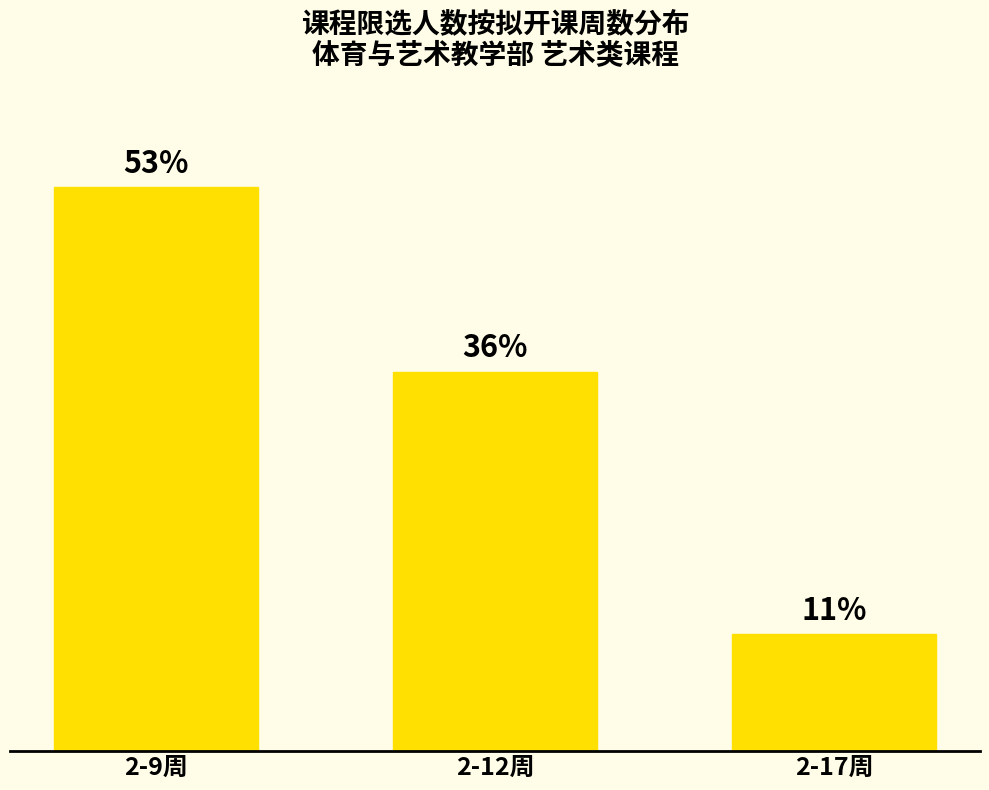

Does the chart contain any negative values?

No